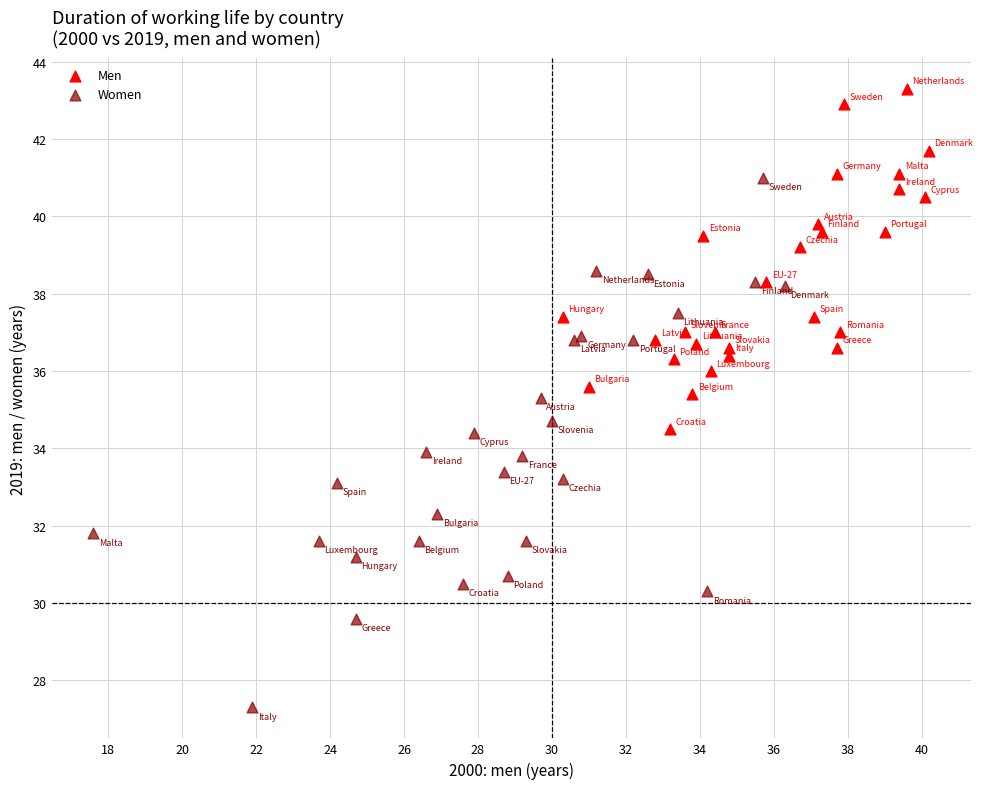

Which series has the widest spread of Y values?

Women